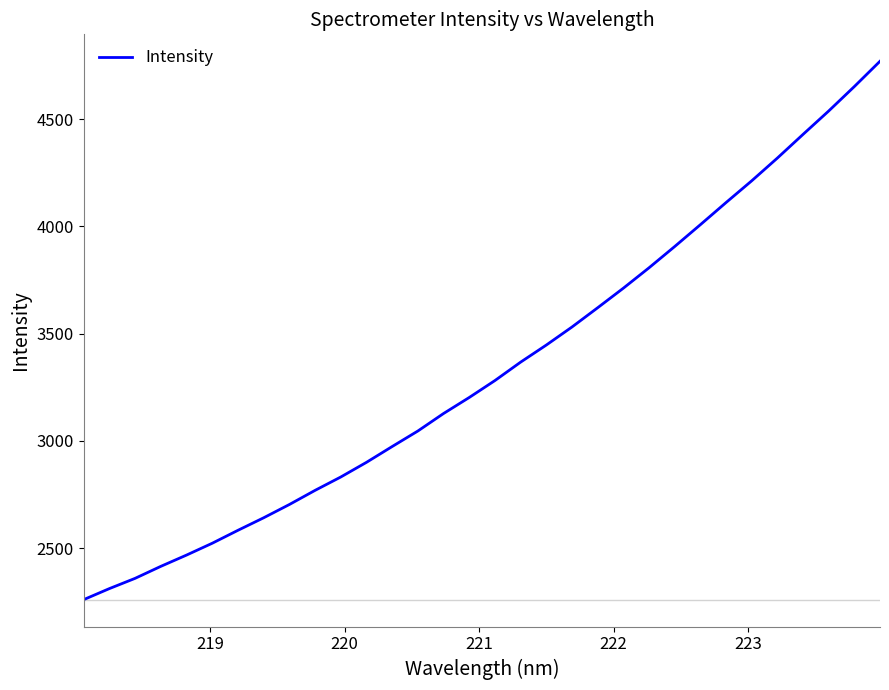

Does the chart have visible grid lines?

No